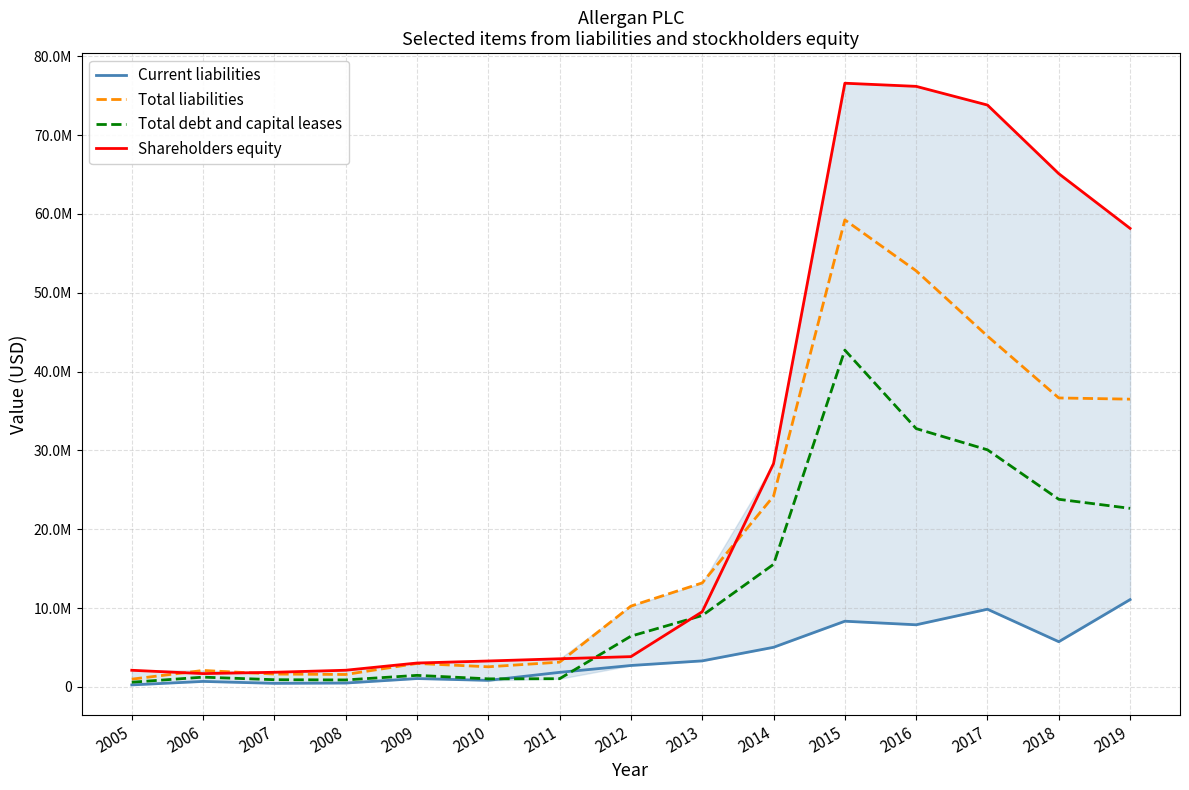

Which series has the widest spread of values?

Shareholders equity